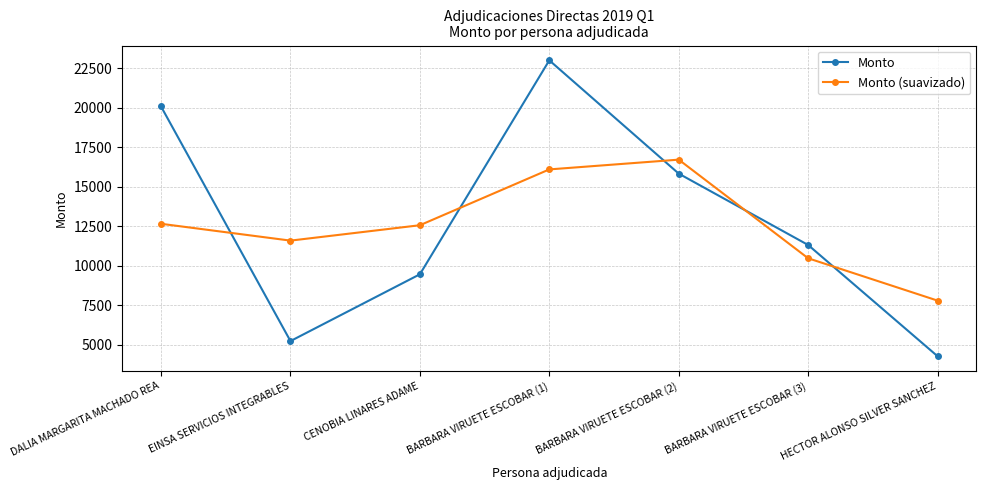

Which category has the highest value across all series?

BARBARA VIRUETE ESCOBAR (1)